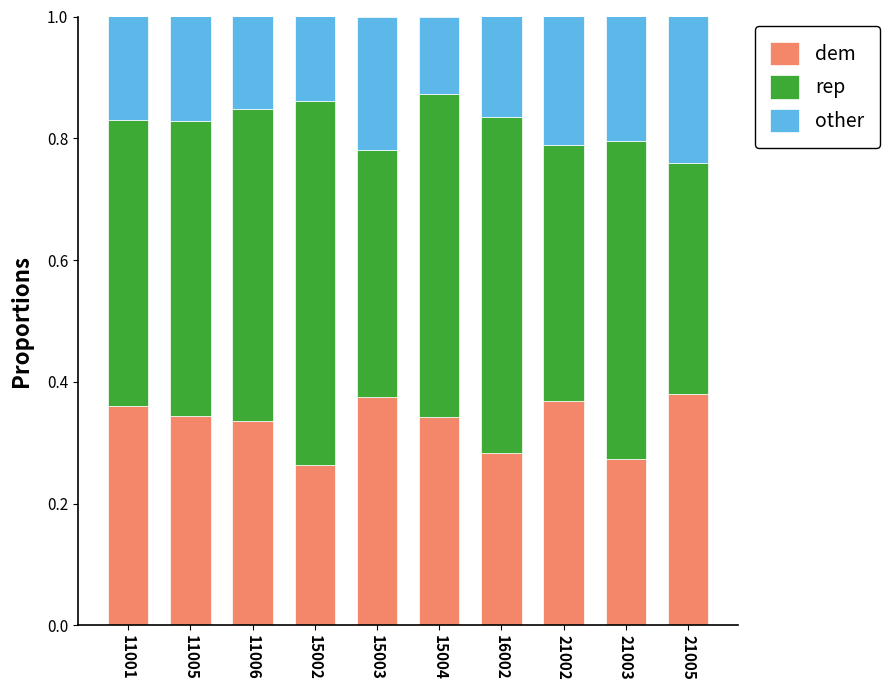

What is the sum of all dem values?

3.3